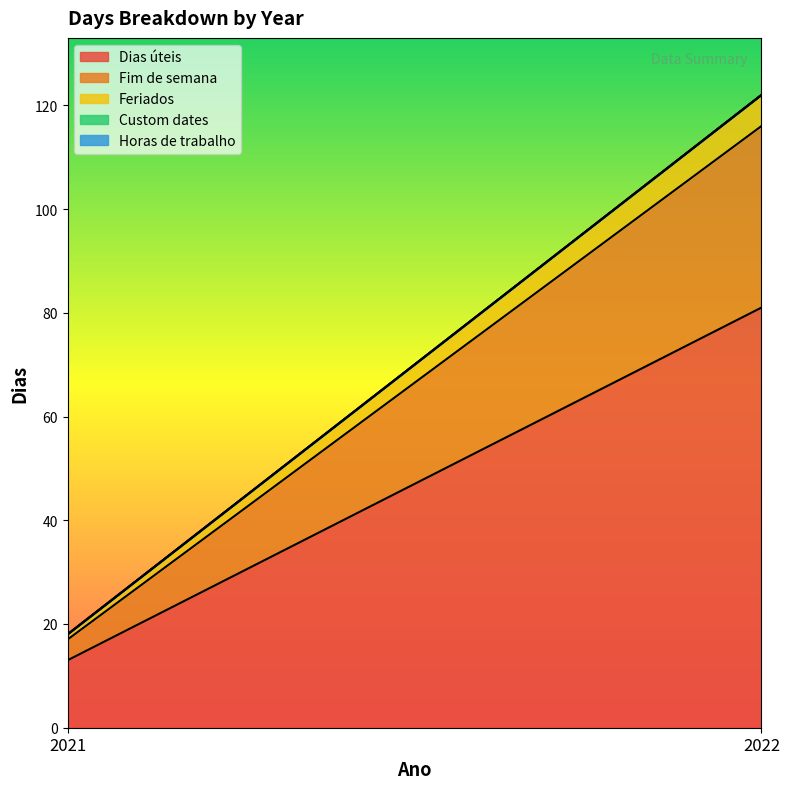

What is the sum of all Dias úteis values?

94